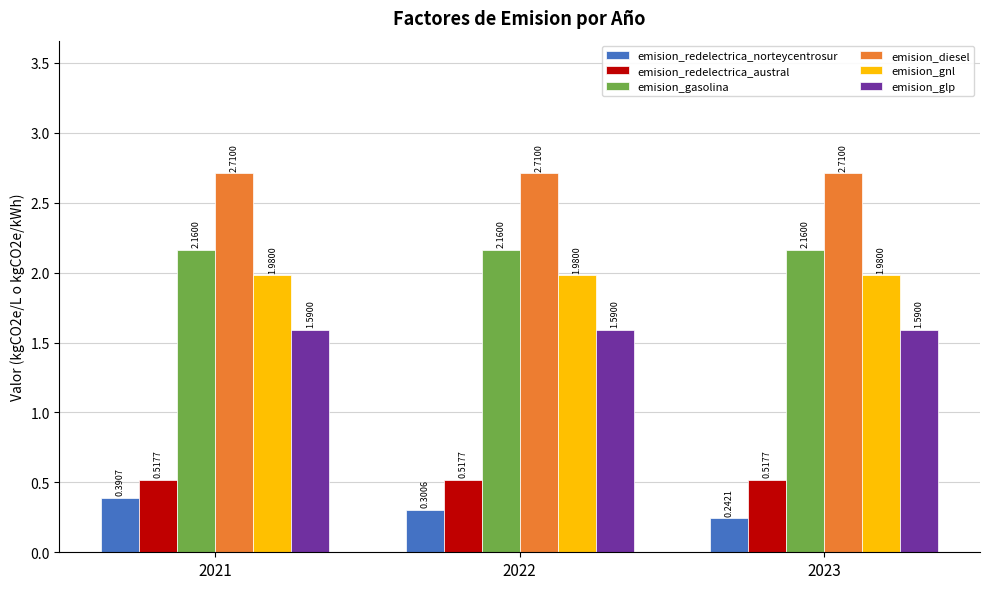

What is the difference between the highest and lowest values at 2022?

2.4